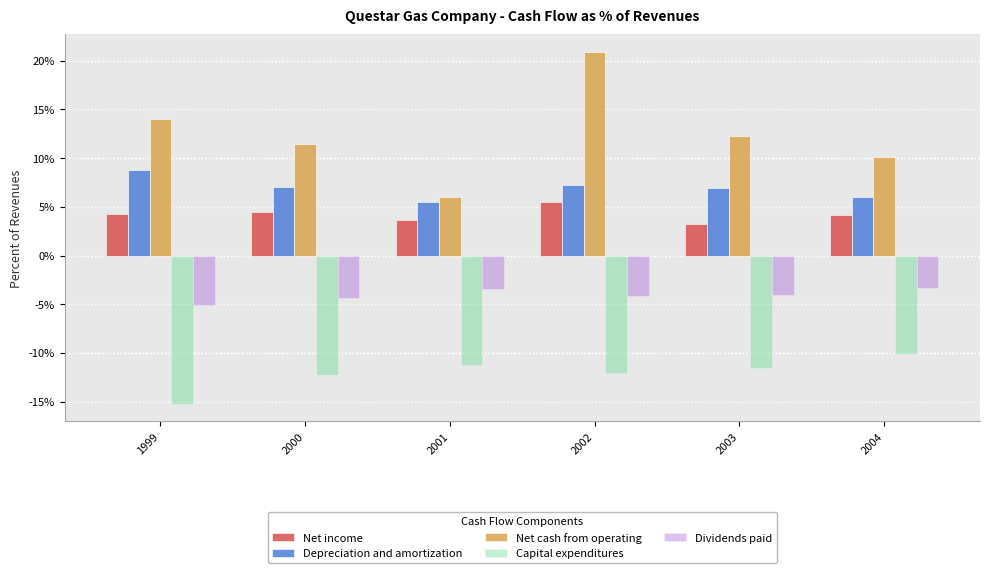

The value of Net cash from operating at 2002 is 0.2. True or false?

True